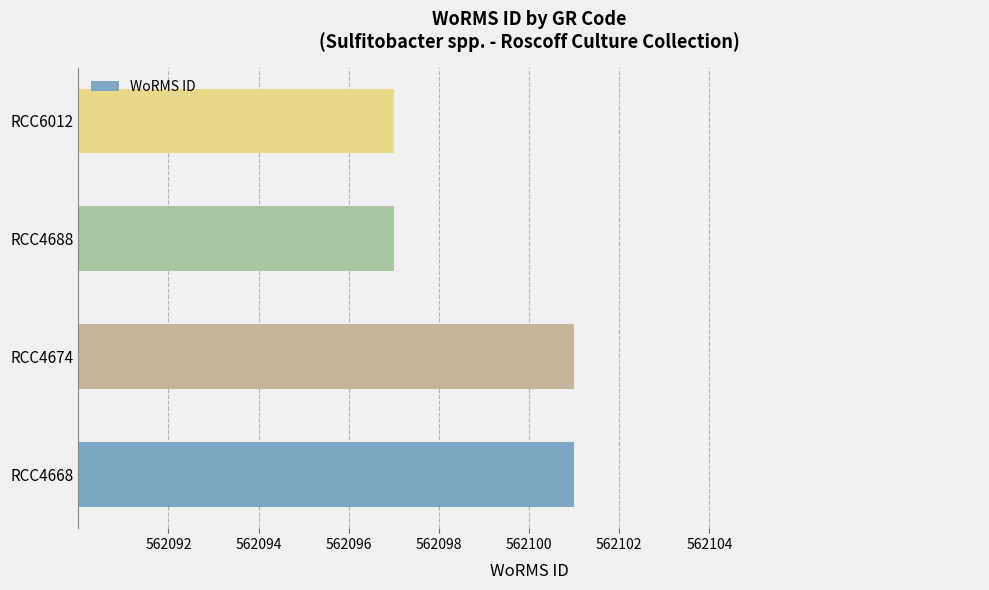

What is the smallest value displayed?

562097